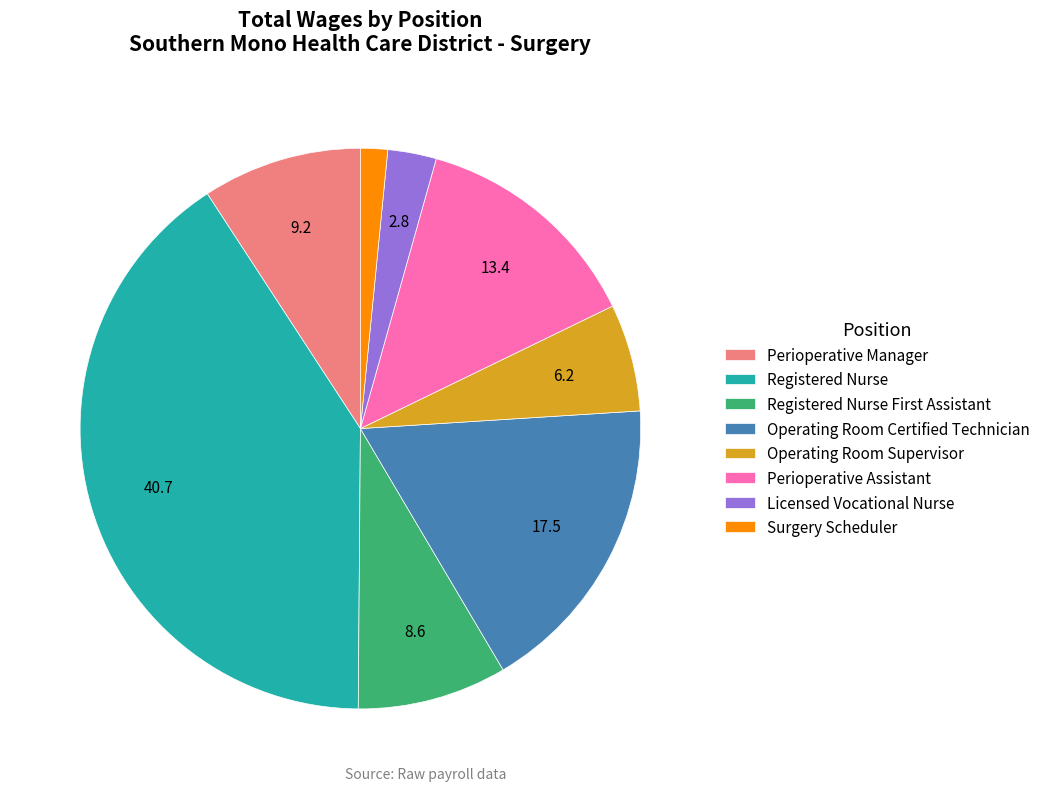

Combined, do Perioperative Assistant and Operating Room Supervisor account for over 50%?

No